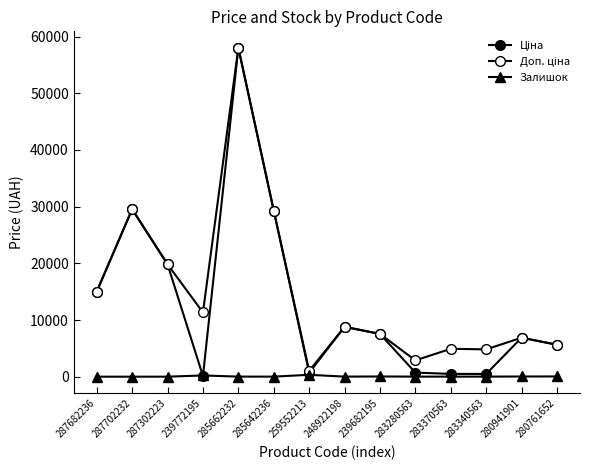

Does the chart display data point markers on the line(s)?

Yes